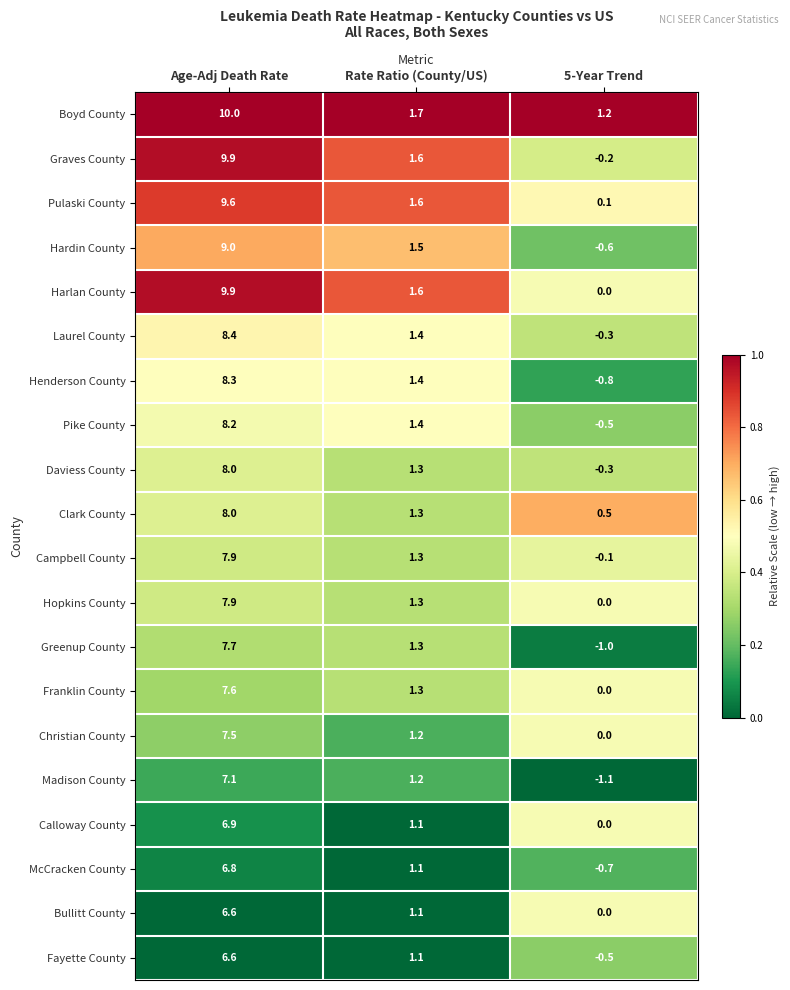

At which label does Campbell County reach its minimum?

5-Year Trend